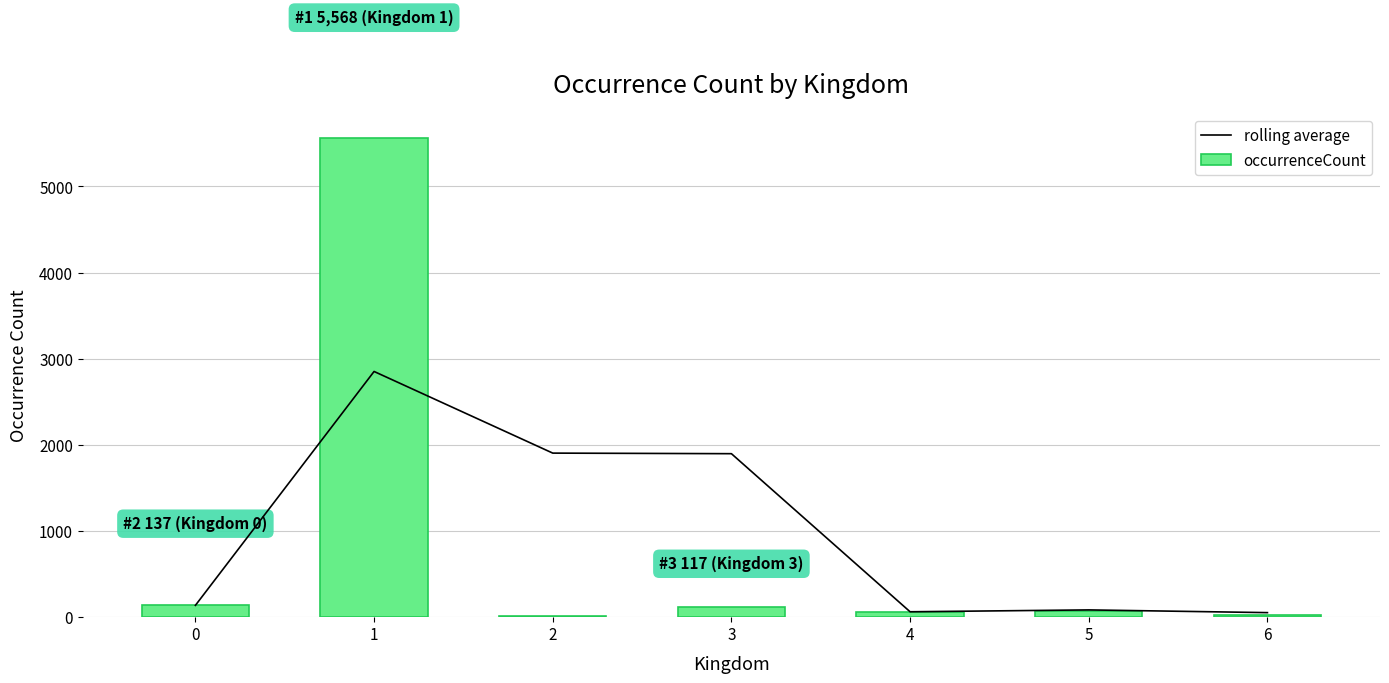

At how many categories does at least one series exceed 3004?

1